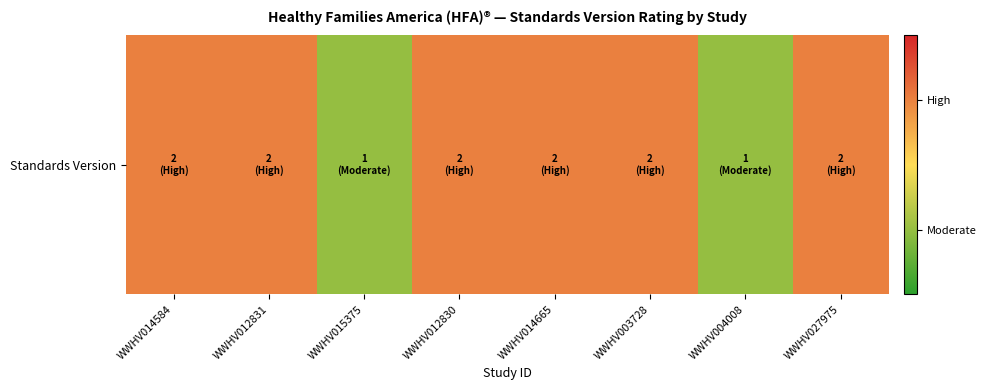

Reading right to left, transcribe all the data shown in this chart.

WWHV027975=2	WWHV004008=1	WWHV003728=2	WWHV014665=2	WWHV012830=2	WWHV015375=1	WWHV012831=2	WWHV014584=2